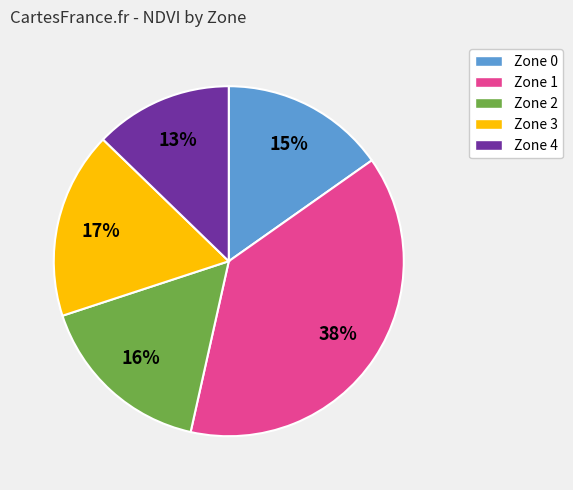

To the nearest percent, what is the combined percentage of Zone 2 and Zone 4?

29%